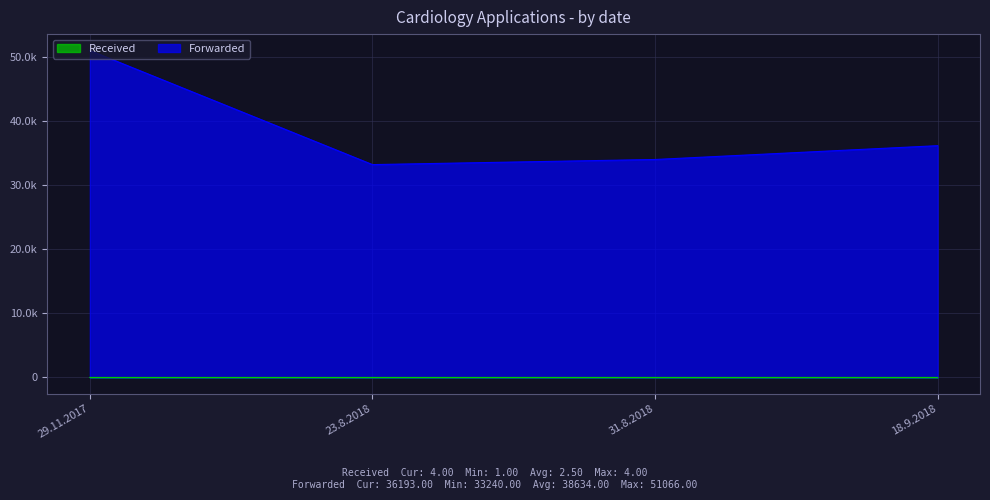

What are all the series names shown in the legend?

Received, Forwarded